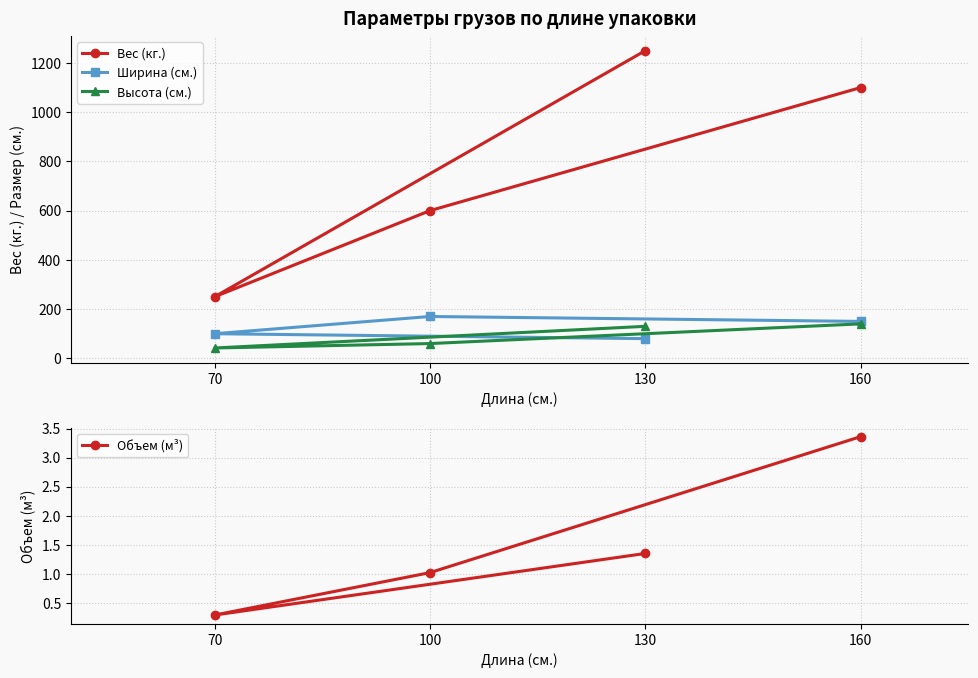

Reading right to left, list all the values displayed in this chart.

Вес (кг.): 1100.0	600.0	250.0	1250.0
Ширина (см.): 150.0	170.0	100.0	80.0
Высота (см.): 140.0	60.0	42.0	130.0
Объем (м³): 3.4	1.0	0.3	1.4